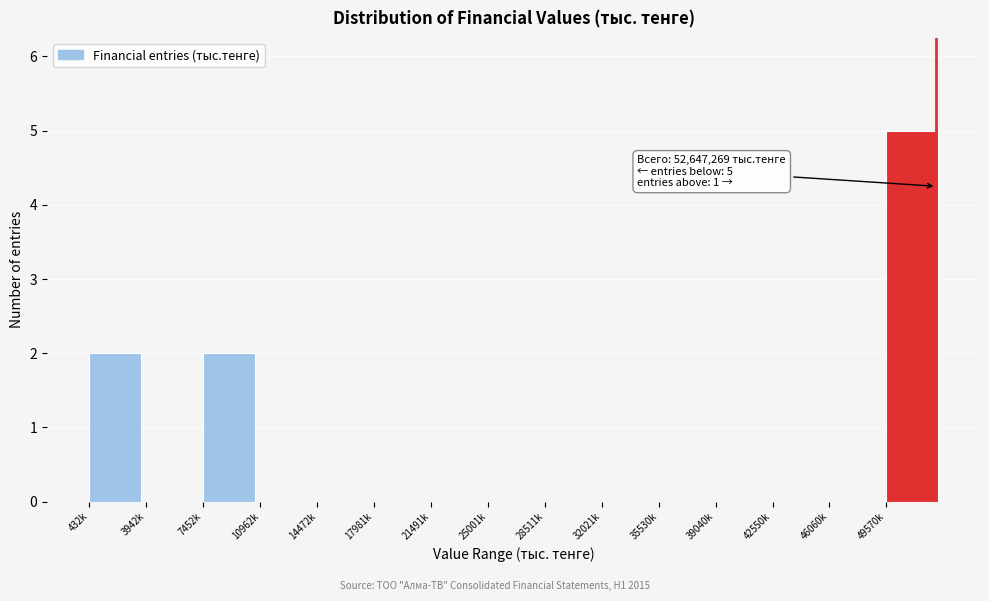

Reading left to right, transcribe all the data shown in this chart.

432k=2	3942k=0	7452k=2	10962k=0	14472k=0	17981k=0	21491k=0	25001k=0	28511k=0	32021k=0	35530k=0	39040k=0	42550k=0	46060k=0	49570k=5